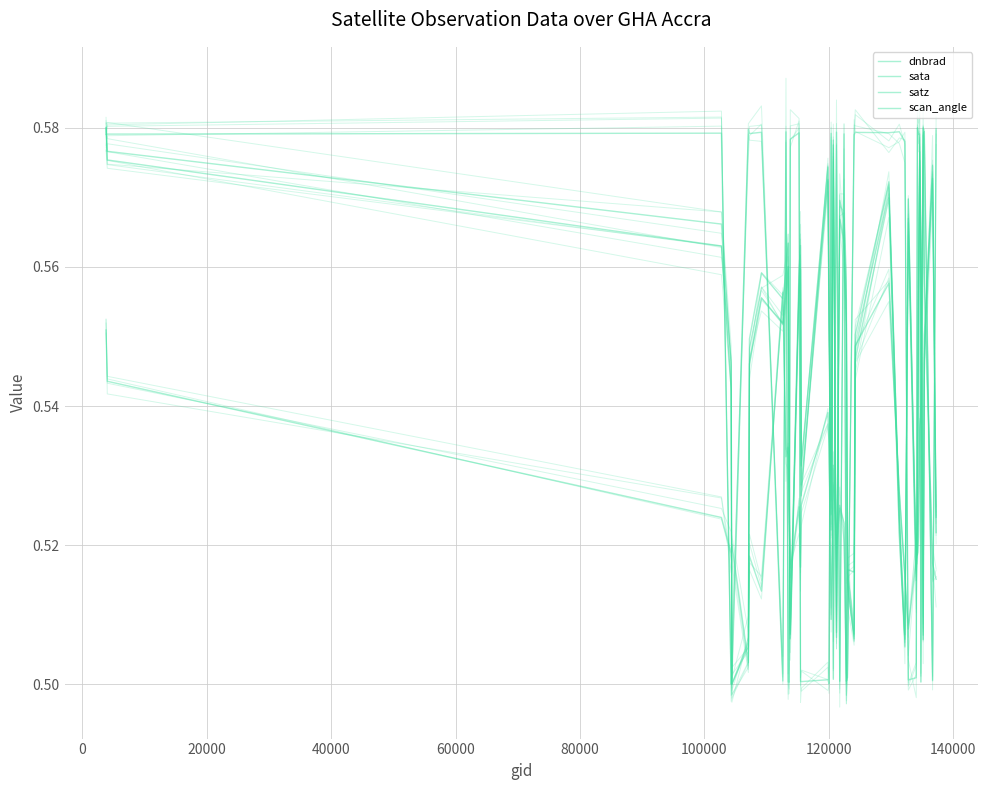

Reading left to right, extract all data points from this chart.

dnbrad: 0.6	0.5	0.5	0.5	0.5	0.5	0.5	0.5	0.6	0.5	0.5	0.5	0.5	0.5	0.5	0.5	0.5	0.5	0.5	0.5	0.5	0.5	0.5	0.5	0.5	0.5	0.5	0.6	0.5	0.5	0.5	0.5	0.5	0.5	0.5	0.5	0.6	0.6	0.5	0.5
sata: 0.6	0.6	0.6	0.5	0.5	0.6	0.6	0.6	0.5	0.6	0.5	0.5	0.6	0.6	0.5	0.5	0.5	0.5	0.6	0.5	0.6	0.5	0.6	0.5	0.5	0.6	0.6	0.6	0.6	0.6	0.5	0.5	0.6	0.6	0.6	0.5	0.6	0.6	0.5	0.6
satz: 0.6	0.6	0.6	0.5	0.5	0.5	0.5	0.6	0.6	0.6	0.6	0.5	0.5	0.6	0.6	0.5	0.6	0.6	0.5	0.6	0.5	0.6	0.6	0.6	0.5	0.5	0.5	0.6	0.5	0.5	0.6	0.5	0.5	0.6	0.6	0.6	0.5	0.5	0.6	0.5
scan_angle: 0.6	0.6	0.6	0.5	0.5	0.5	0.5	0.6	0.6	0.6	0.6	0.5	0.5	0.6	0.6	0.5	0.6	0.6	0.5	0.6	0.5	0.6	0.6	0.6	0.5	0.5	0.6	0.6	0.5	0.5	0.6	0.5	0.5	0.6	0.6	0.6	0.5	0.6	0.6	0.5